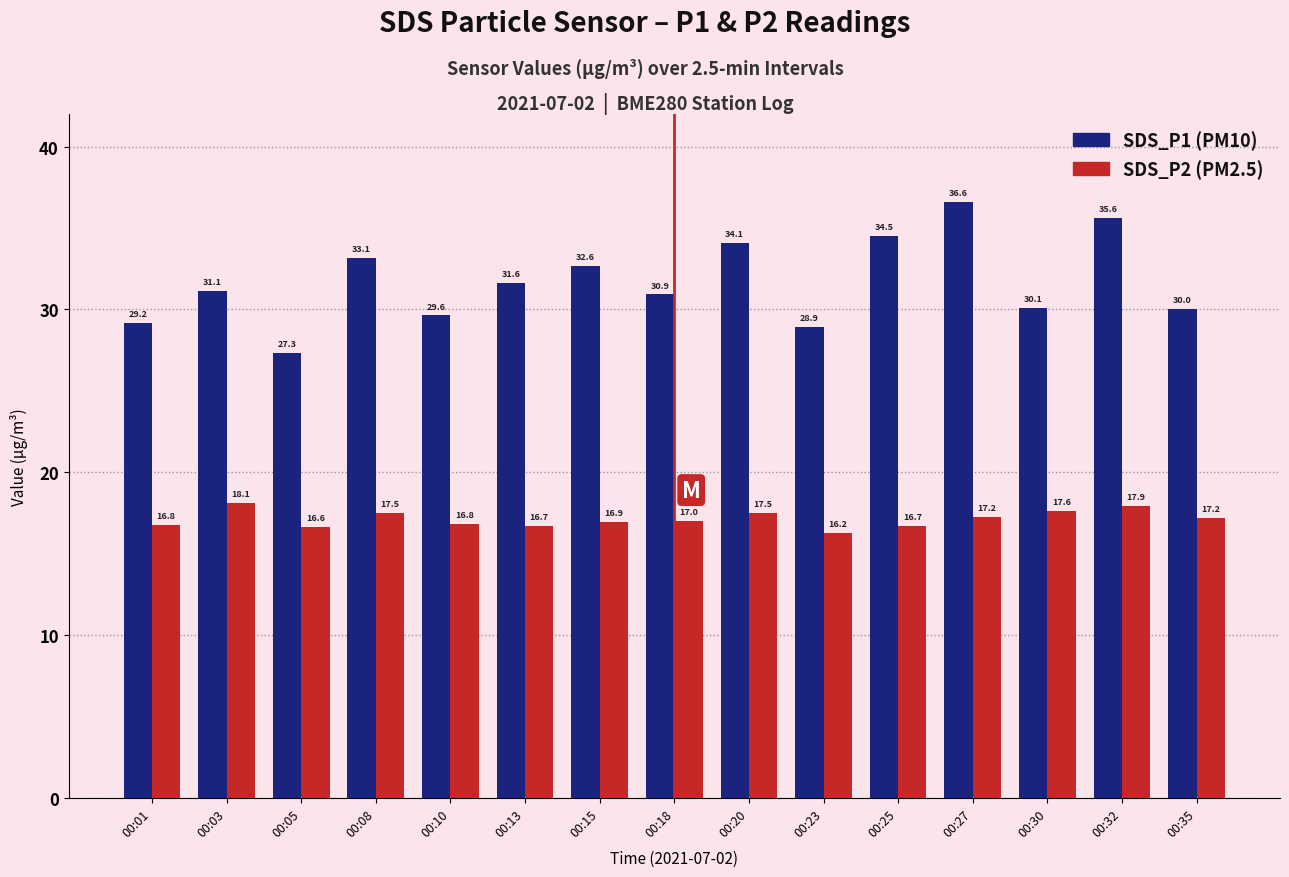

At which category is the sum across all series the highest?

00:27